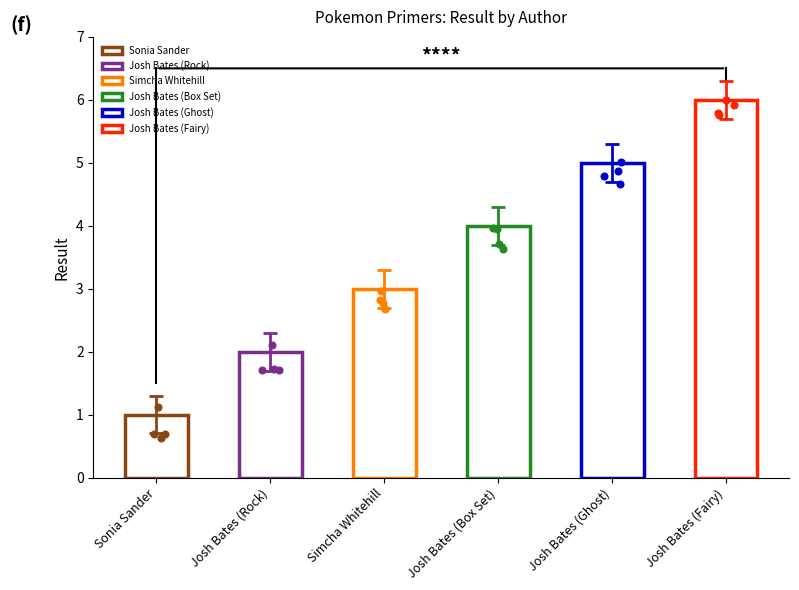

What is the change in value from Josh Bates (Ghost) to Josh Bates (Fairy)?

+1